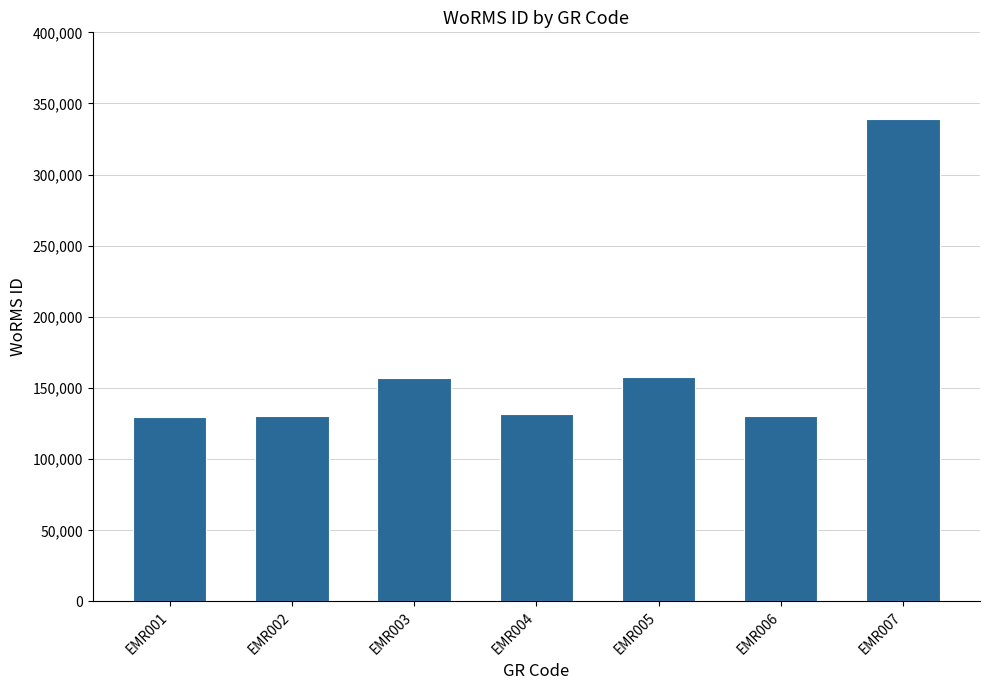

What is the approximate value at EMR001, to the nearest 50?

129850